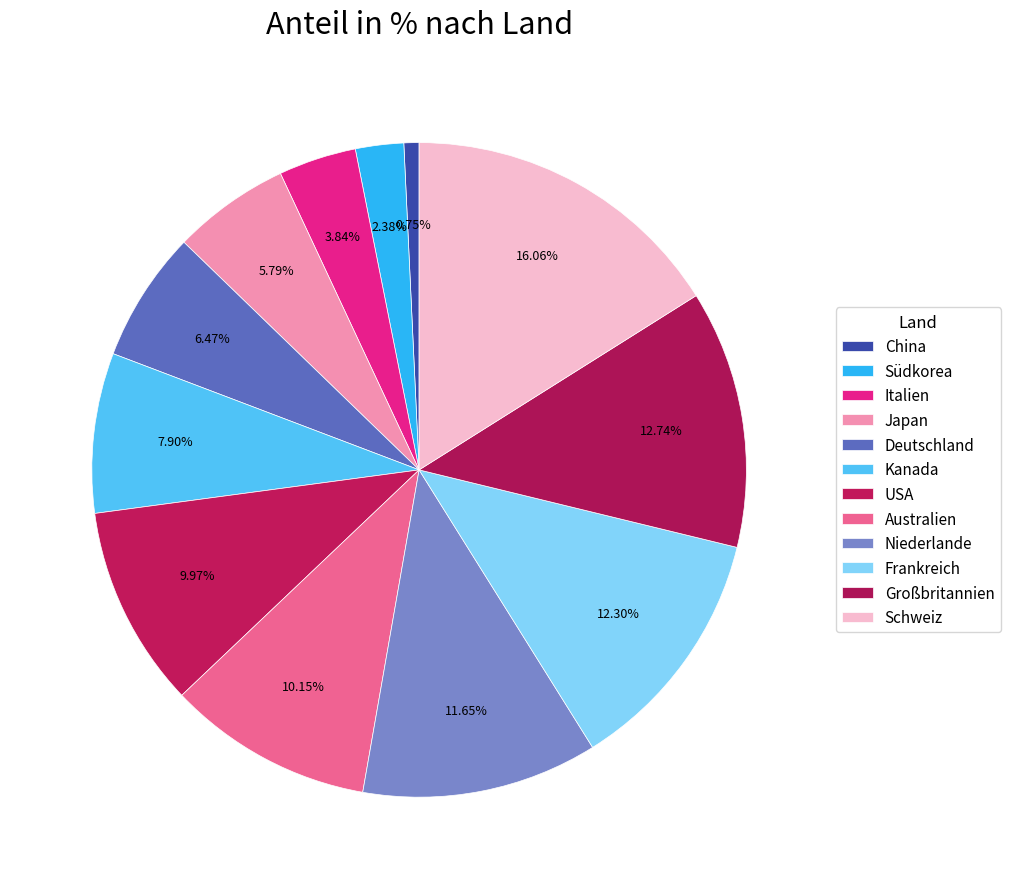

Count the number of slices in the pie.

12